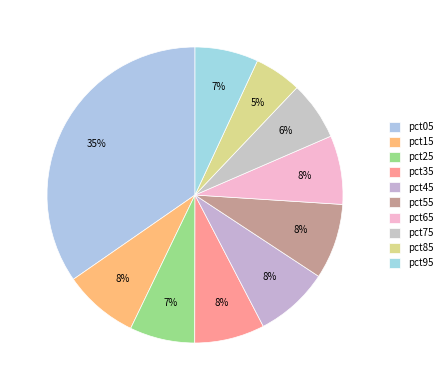

The pct15 slice represents 8% of the pie. True or false?

True